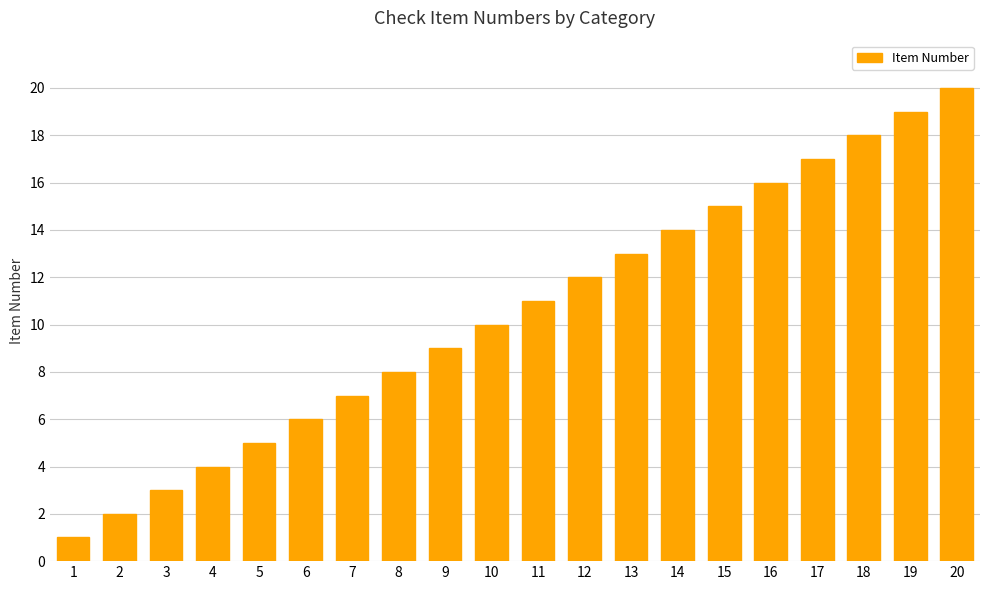

List the labels in order of value, smallest first.

1, 2, 3, 4, 5, 6, 7, 8, 9, 10, 11, 12, 13, 14, 15, 16, 17, 18, 19, 20